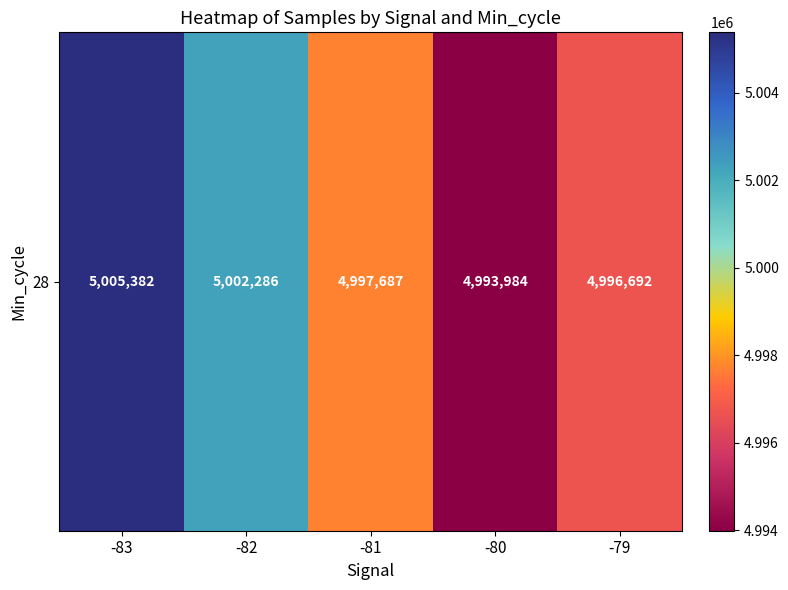

True or false: the data shows 5005382.5 at -83.

True